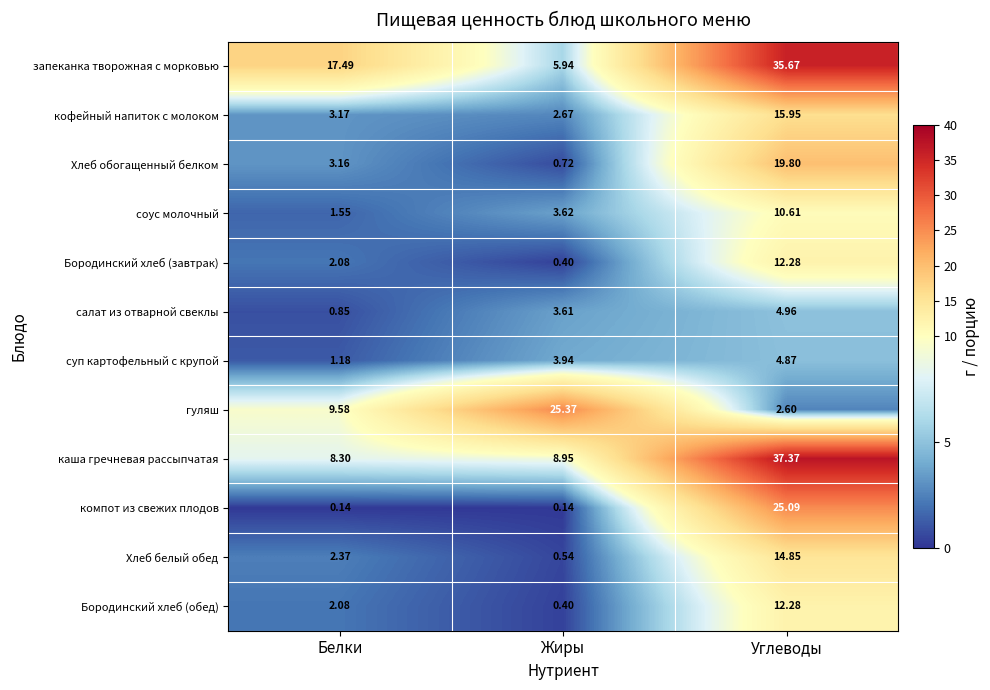

Which series has the largest range (max minus min)?

запеканка творожная с морковью